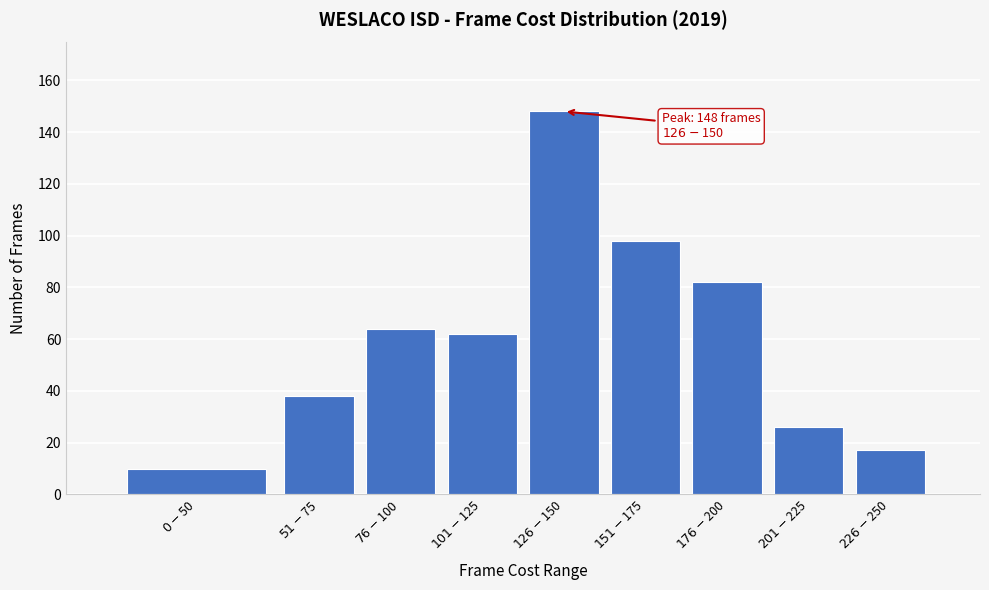

Reading right to left, list all the values displayed in this chart.

17	26	82	98	148	62	64	38	10